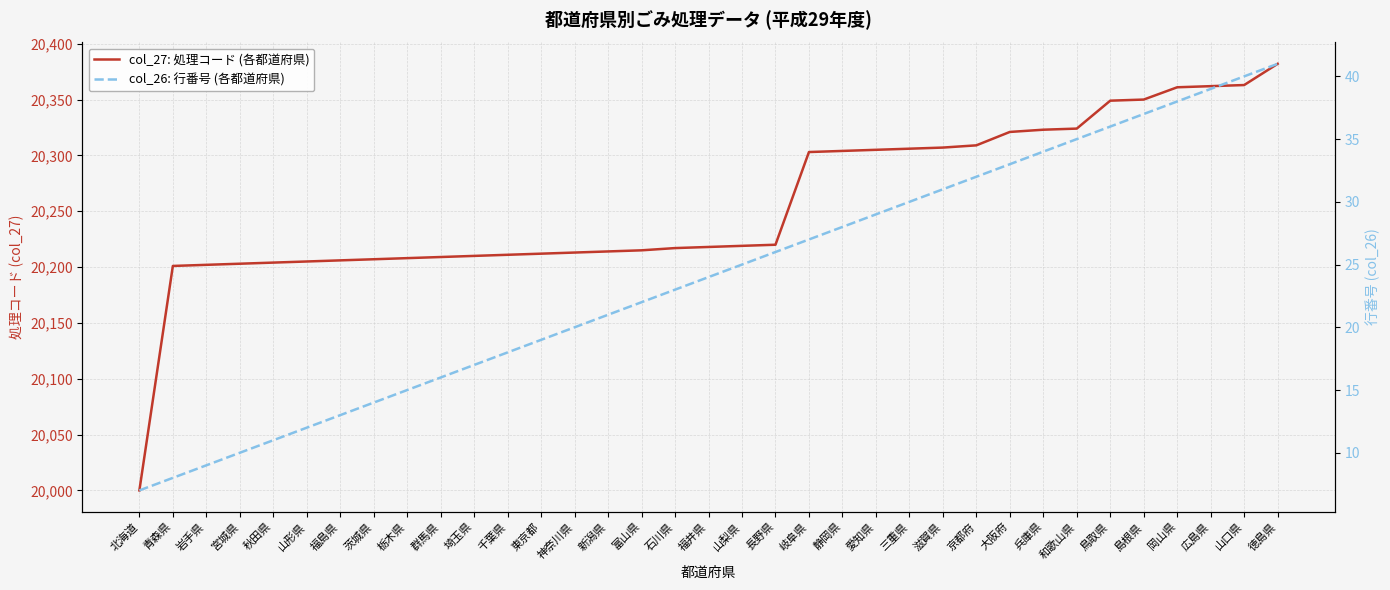

Which series has the widest spread of values?

col_27: 処理コード (各都道府県)